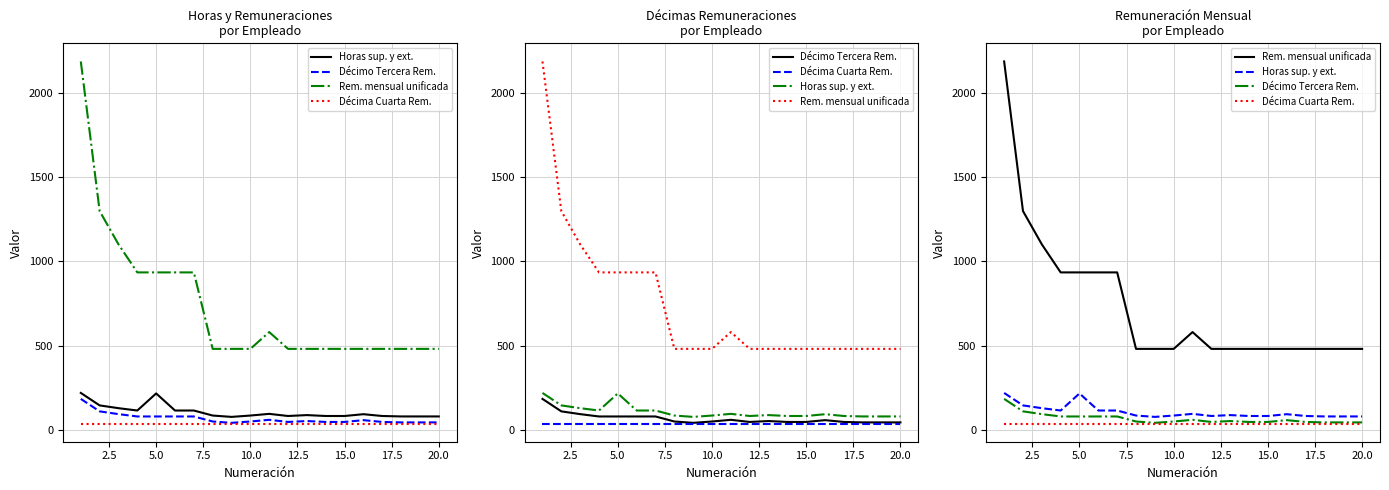

Rank the series by their maximum value, from lowest to highest.

Décima Cuarta Rem., Décimo Tercera Rem., Horas sup. y ext., Rem. mensual unificada